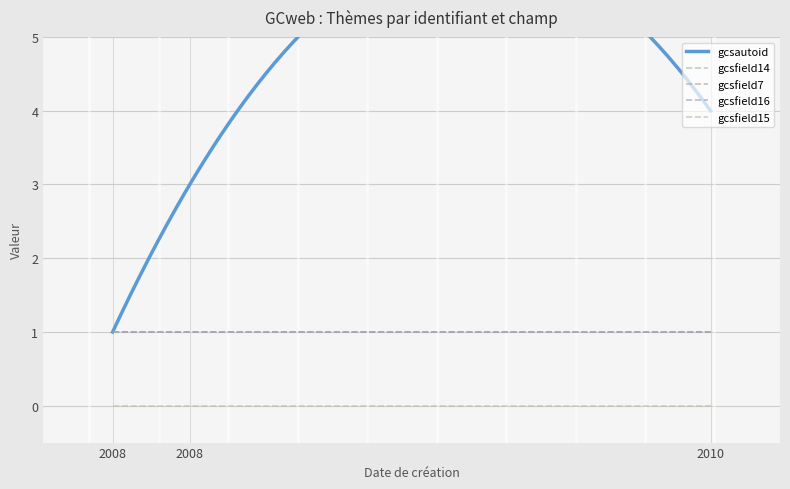

True or false: gcsfield14 has a value of 1 at 17/03/2008.

True